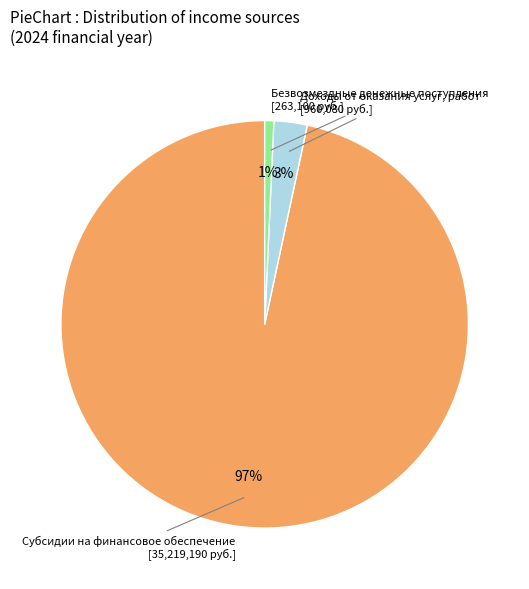

How many slices are in this pie chart?

3